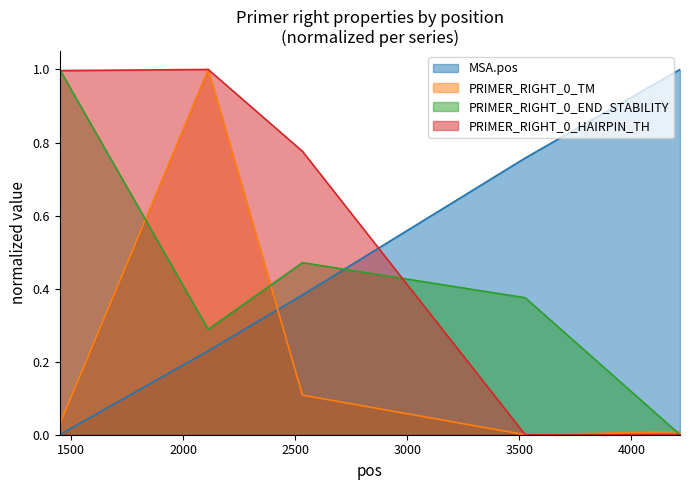

What is the value of the PRIMER_RIGHT_0_TM point at the 3rd from the left?

0.1